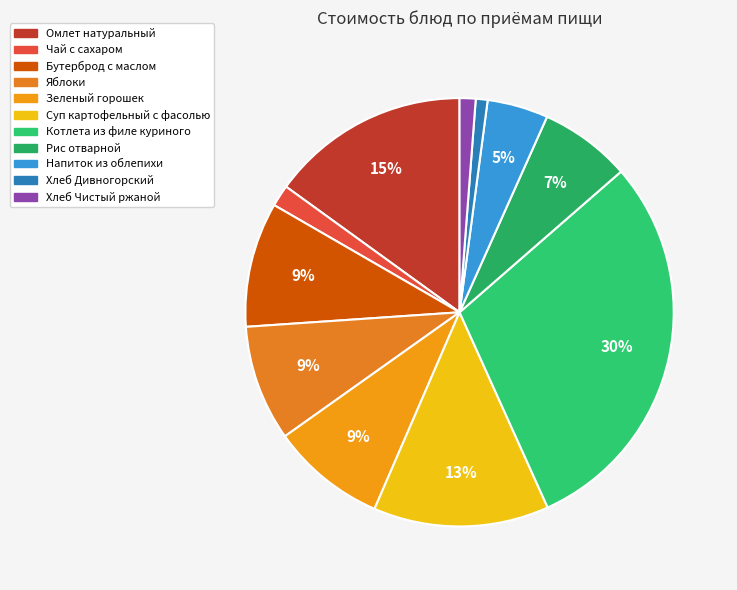

The Суп картофельный с фасолью slice represents 23% of the pie. True or false?

False